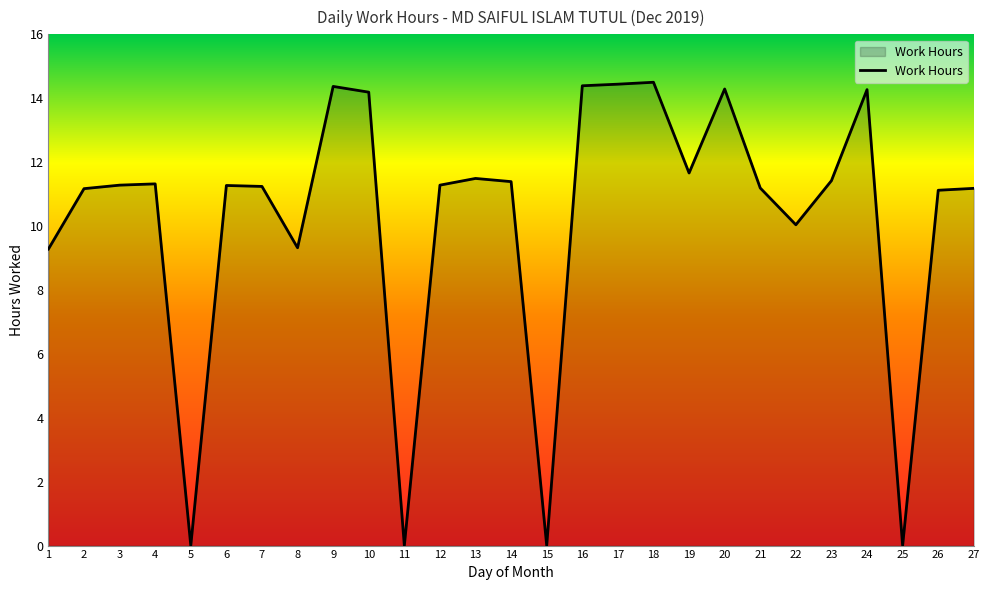

What is the greatest value displayed?

14.5